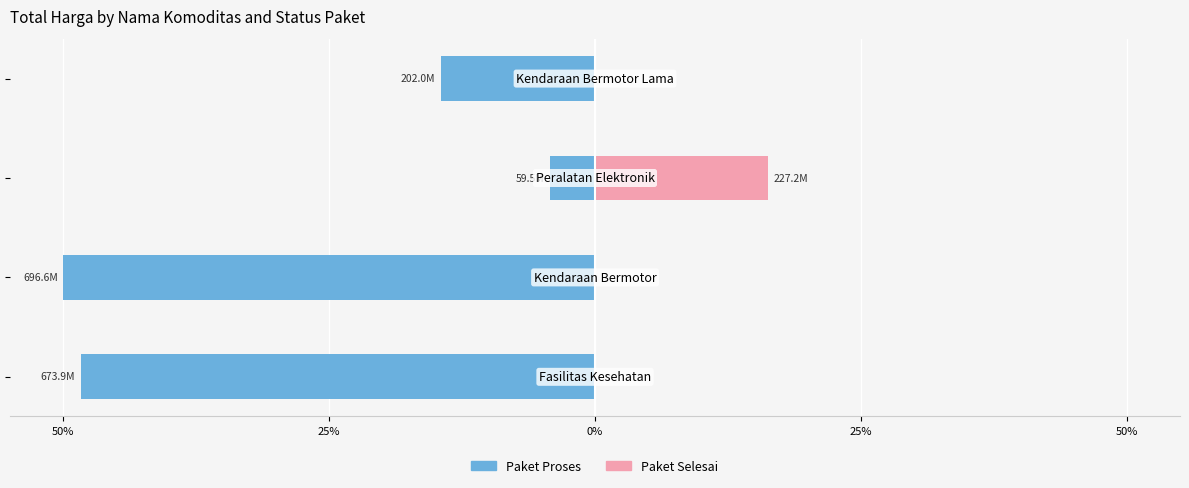

Which series has the largest range (max minus min)?

Paket Proses